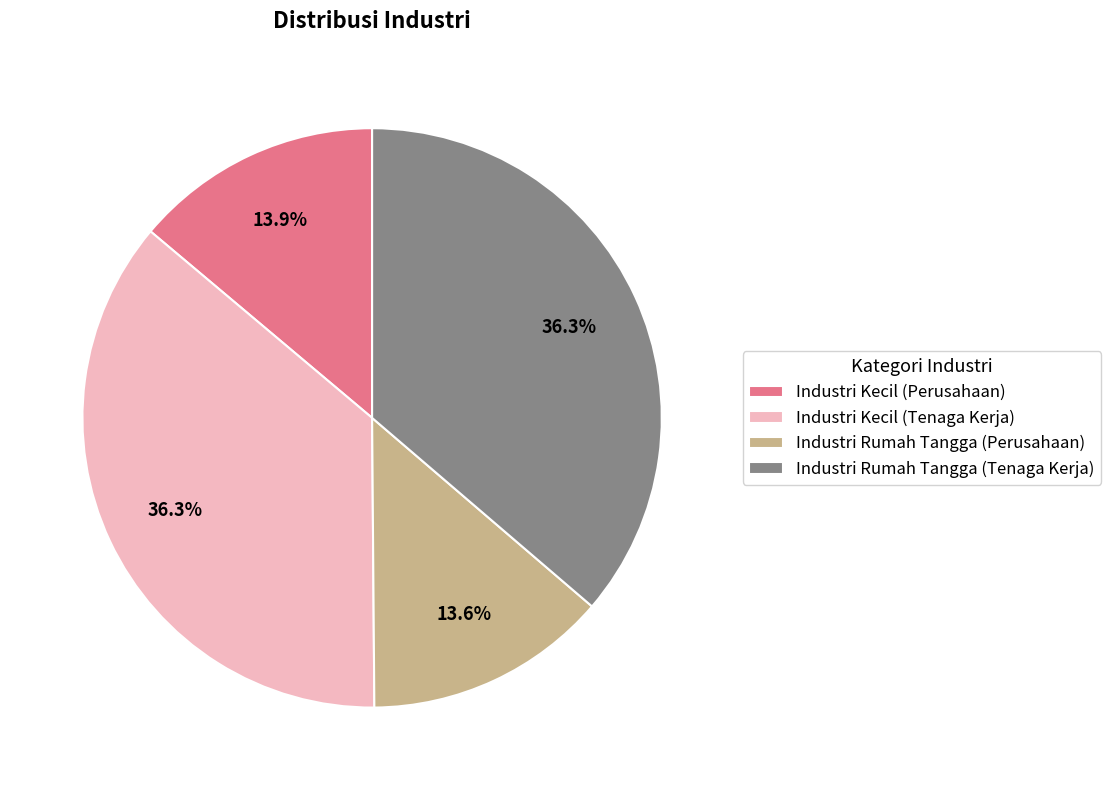

Is Industri Rumah Tangga (Perusahaan) the majority of the pie?

No